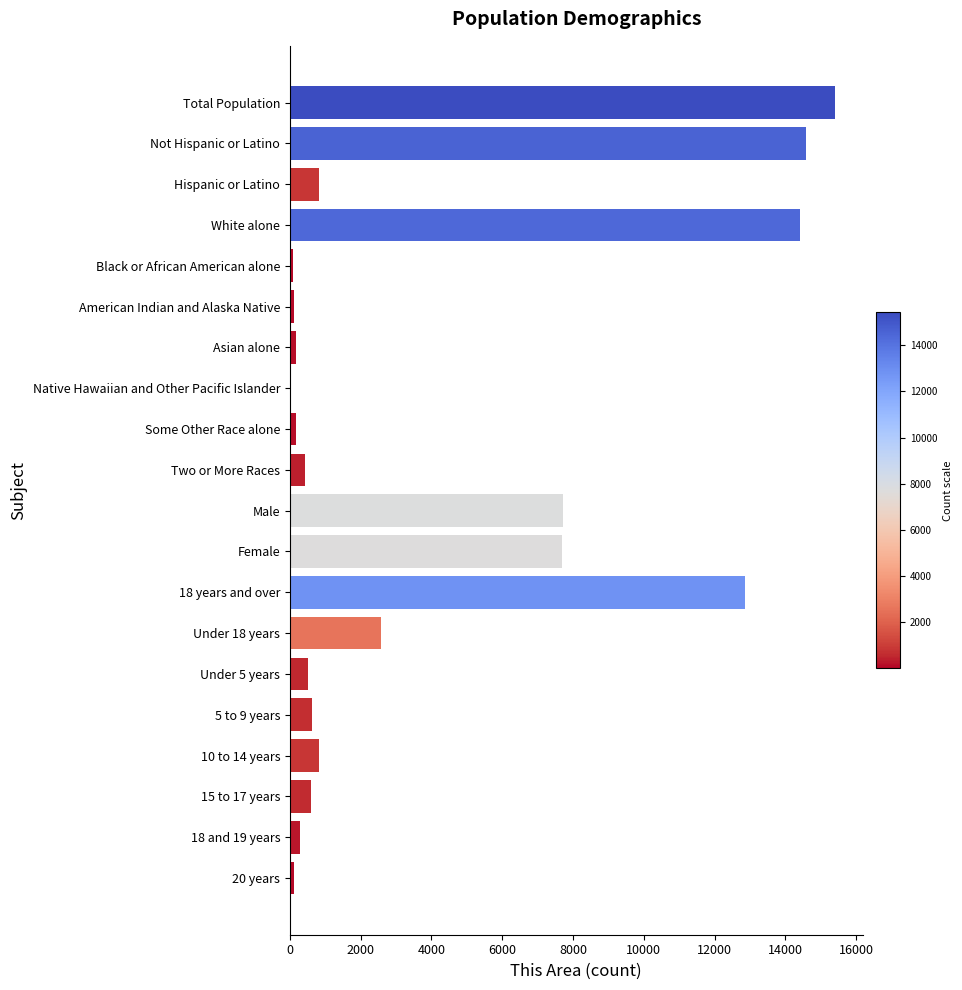

What is the maximum value shown in the chart?

15411